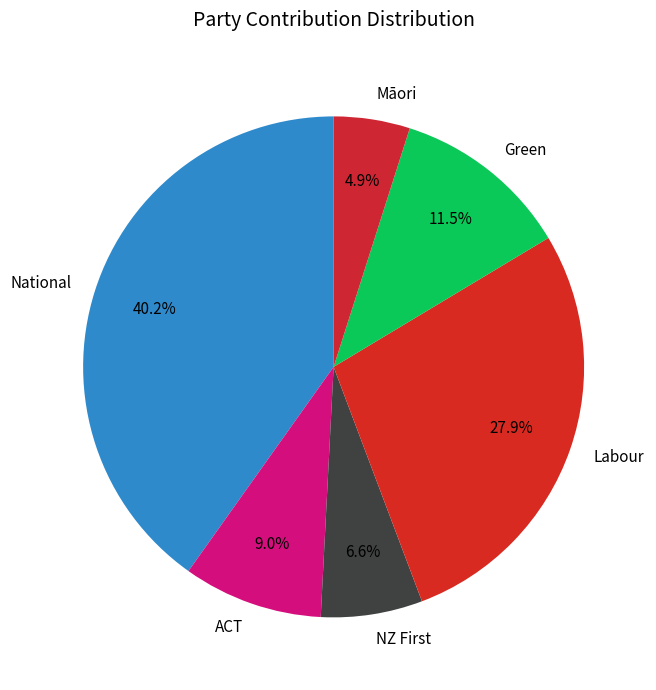

Rank the categories by value from highest to lowest.

National, Labour, Green, ACT, NZ First, Māori